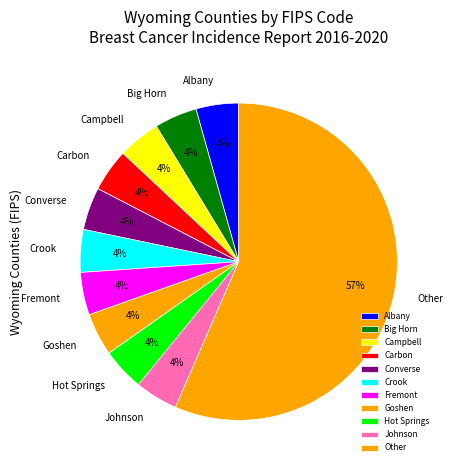

Approximately how many times larger is the value at Hot Springs compared to Crook?

1.0